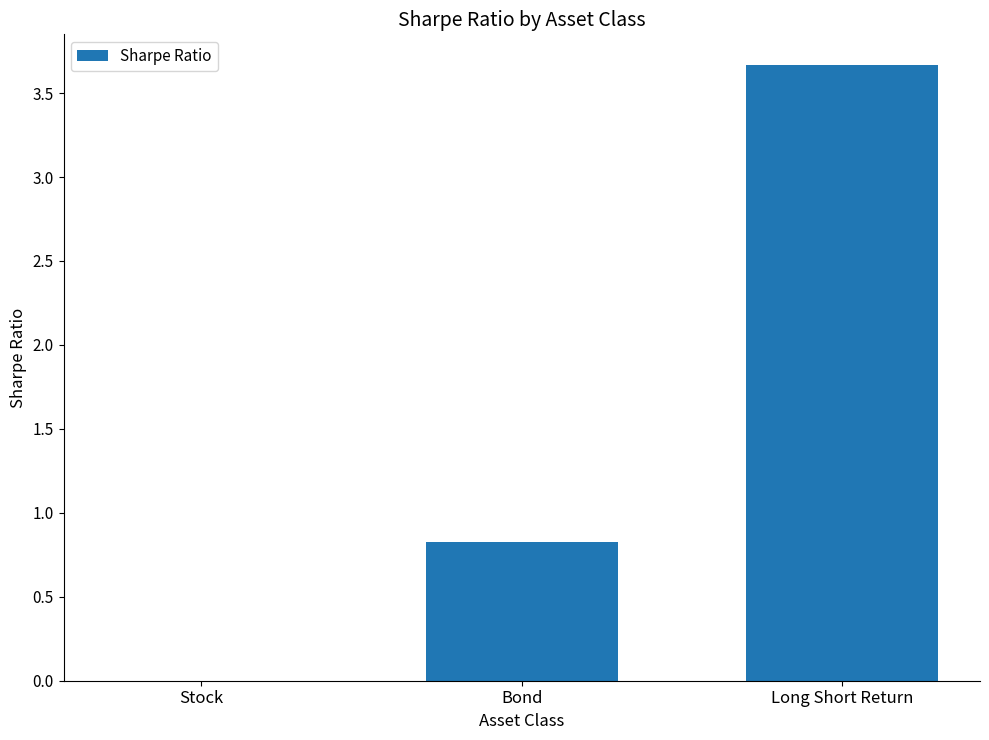

At which category does the chart reach its peak across all series?

Long Short Return